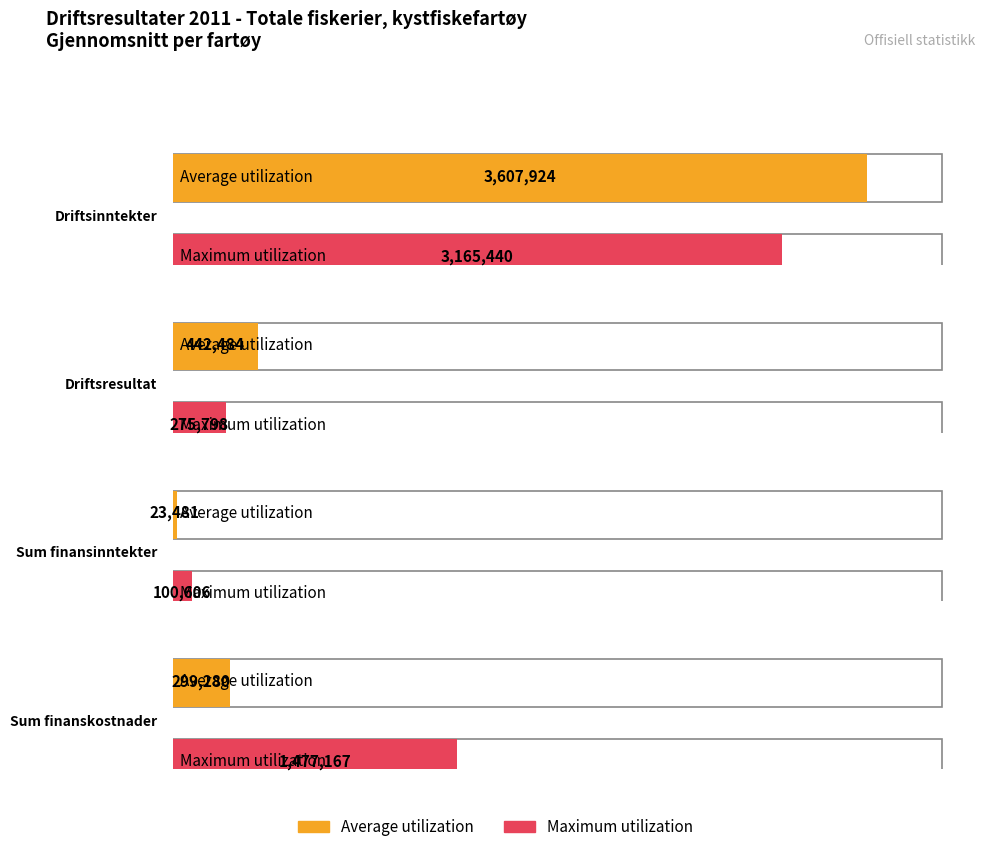

At Driftsinntekter, list the series in order from largest to smallest.

Average utilization, Maximum utilization